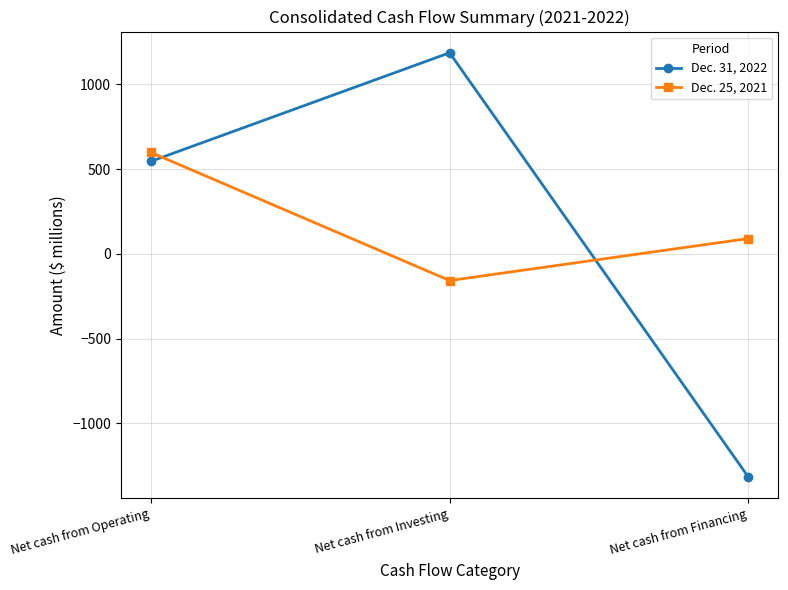

What is the value of the Dec. 25, 2021 point at the 1st from the left?

599